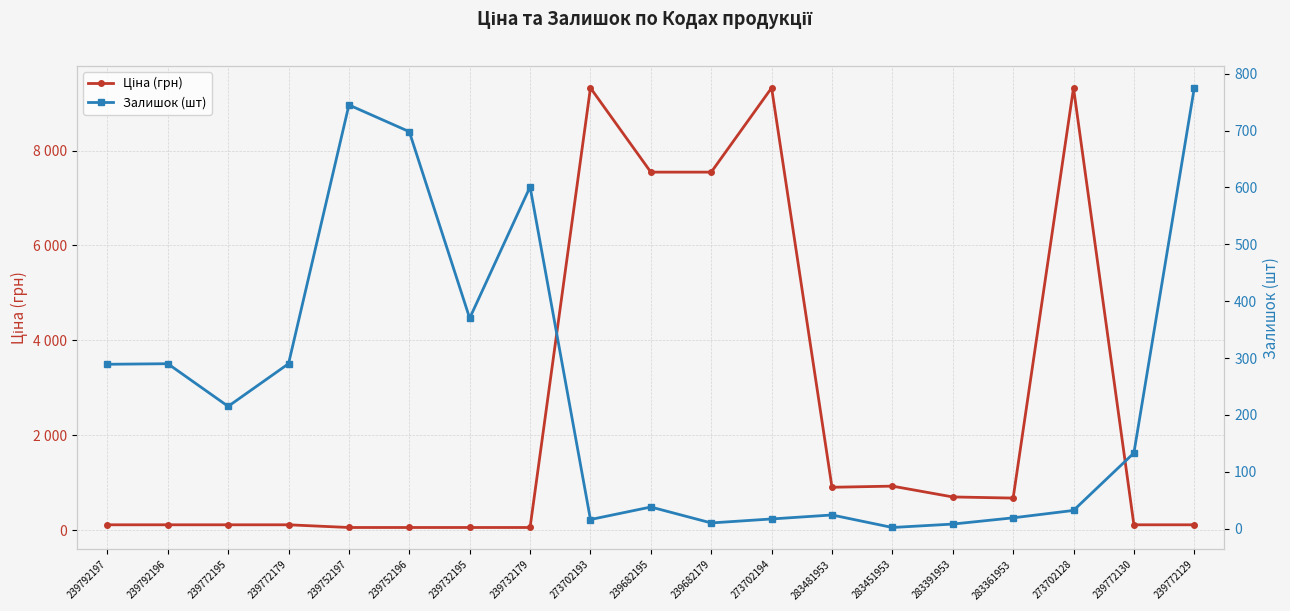

List the series in order of their overall mean, lowest first.

Залишок (шт), Ціна (грн)